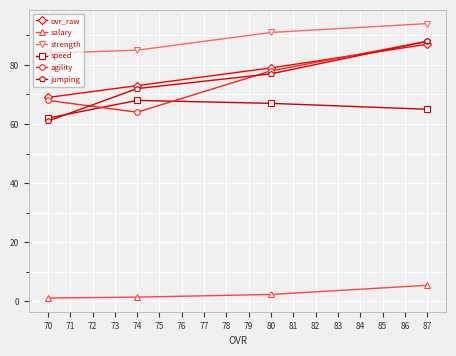

What is the value of the salary point at the 2nd from the left?

1.4